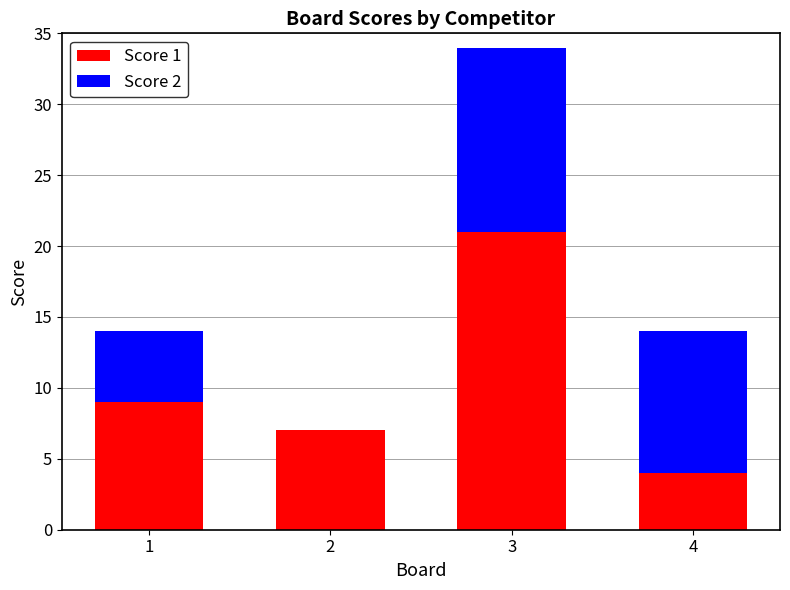

Does the chart contain stacked bars?

Yes